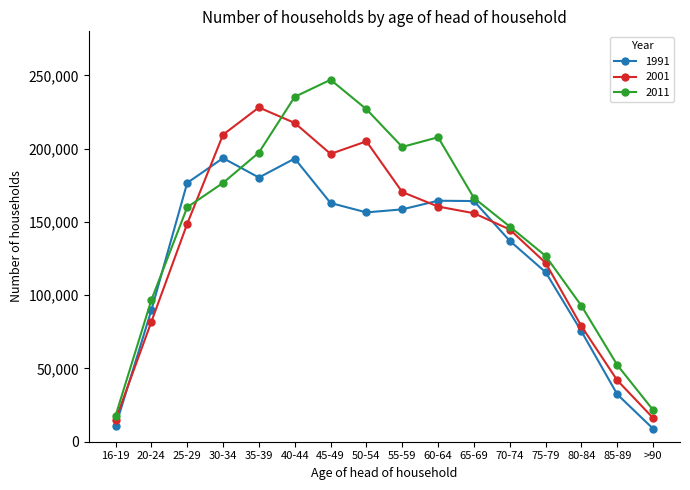

At which label is 1991 closest to 101176?

20-24